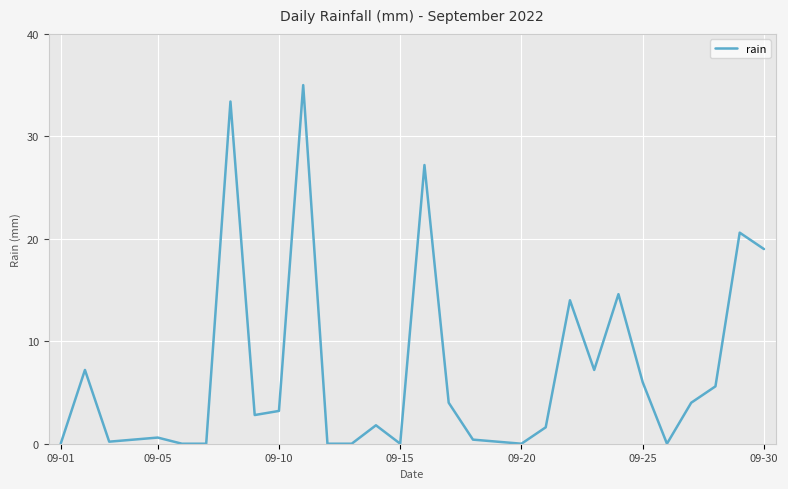

What is the maximum value shown in the chart?

35.0